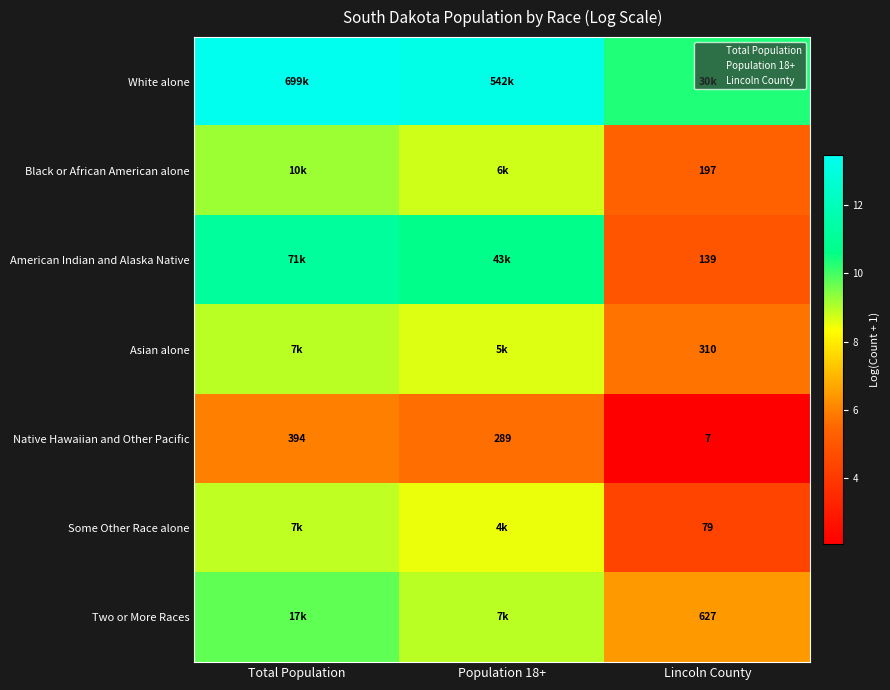

Rank the categories by Some Other Race alone value from highest to lowest.

Total Population, Population 18+, Lincoln County